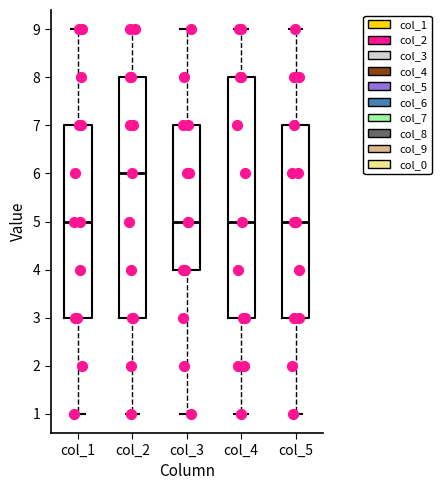

Where does the median line of the box for col_1 sit on the y-axis? The values are not printed on the chart, so give them approximately, as read against the axis.

5